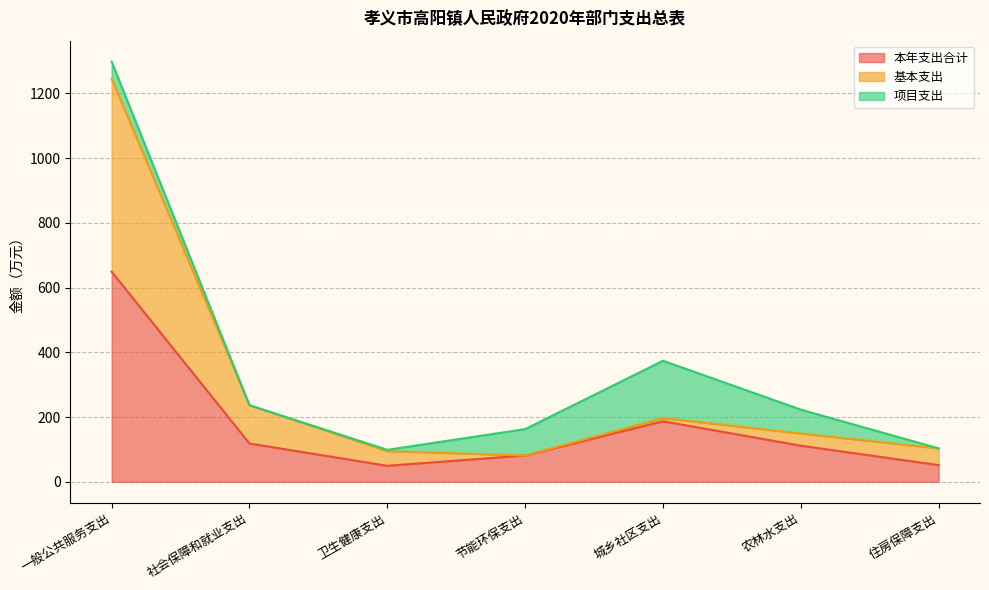

What value does the 基本支出 series have at 节能环保支出?

81.3